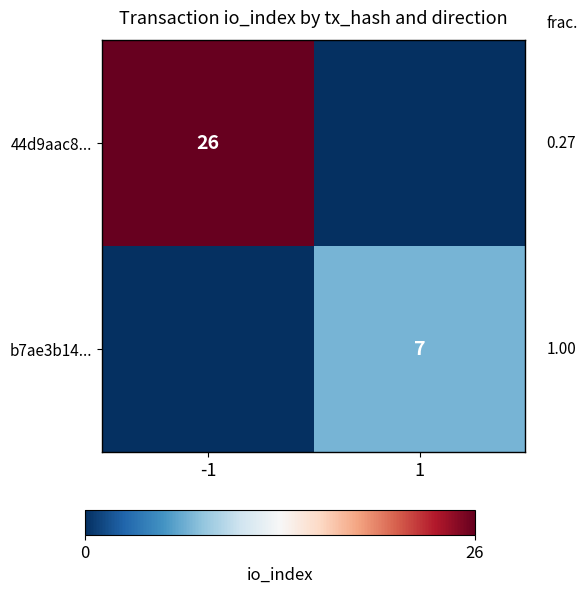

The value of b7ae3b14... at 1 is 4. True or false?

False